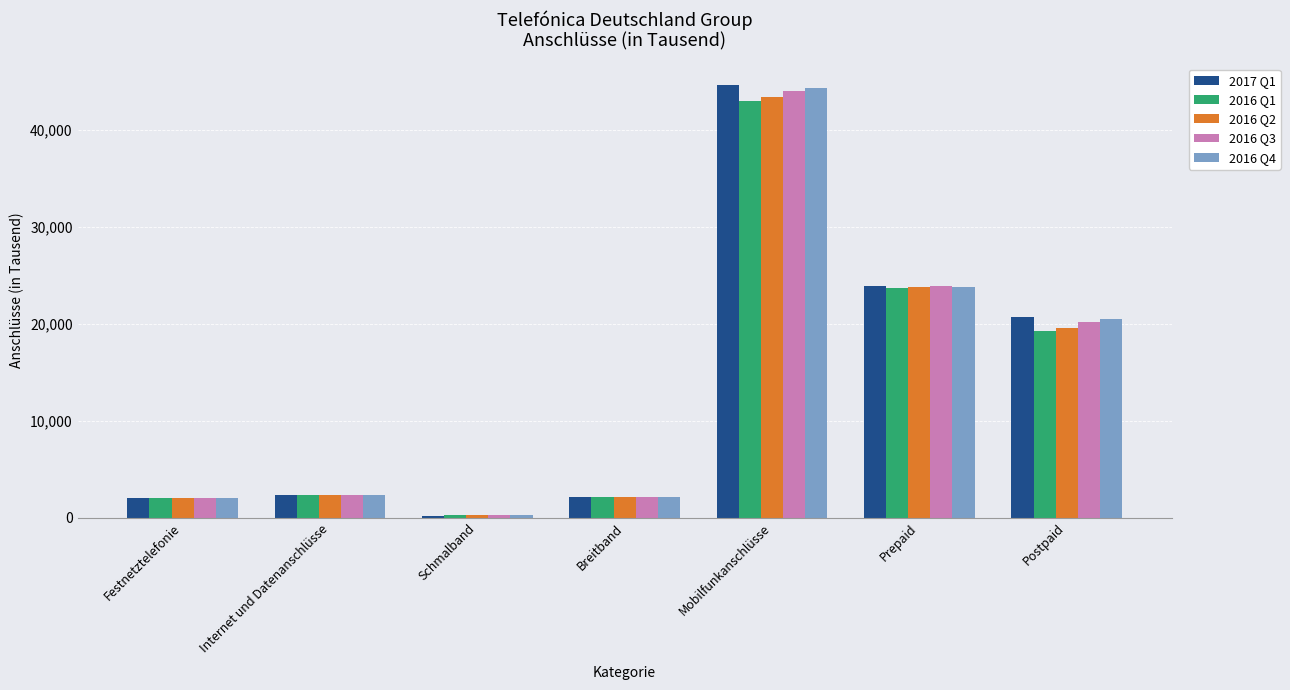

What is the label of the 4th bar from the right?

Breitband